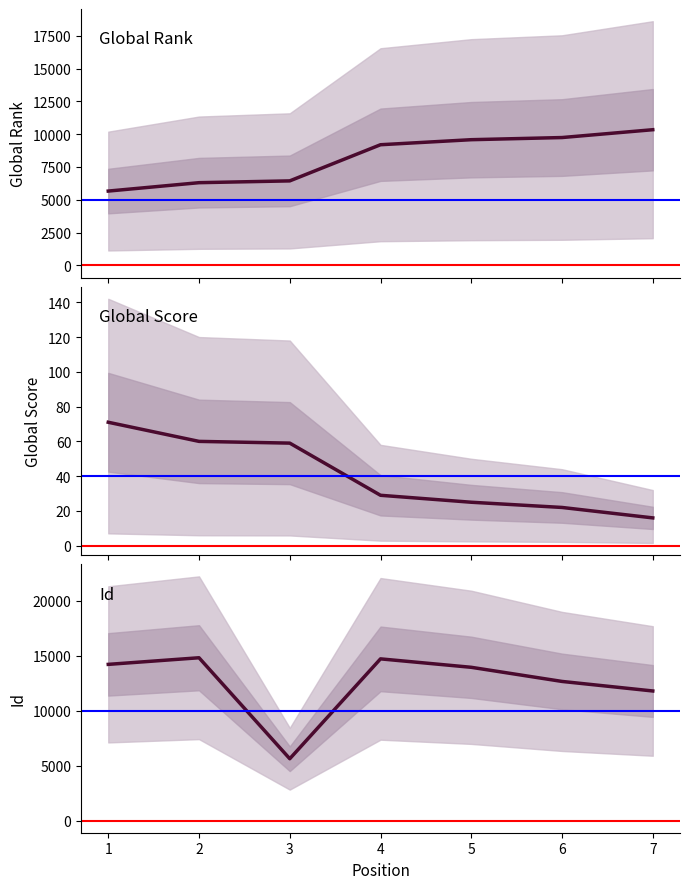

Which category has the highest value across all series?

2